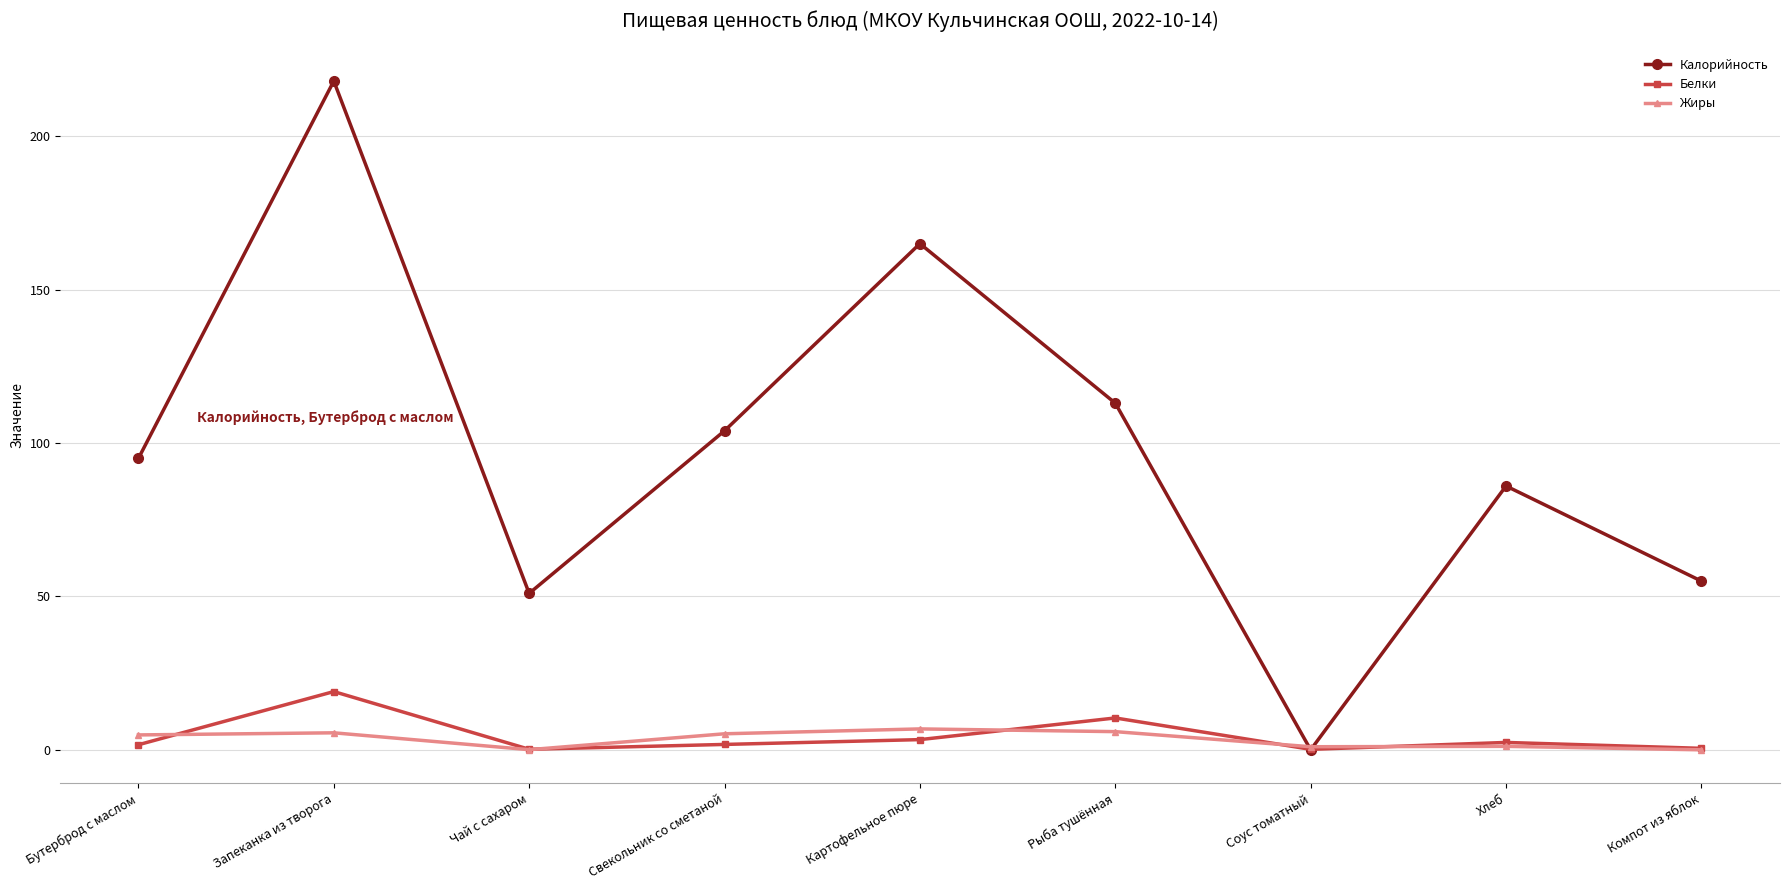

Which series has the widest spread of values?

Калорийность